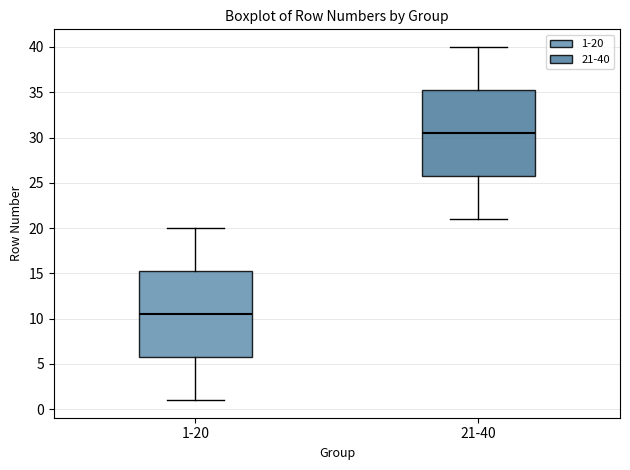

Reading left to right, read every box against the y-axis: the position of its median line, the range the box covers, and the ends of its whiskers. The values are not printed on the chart, so give them approximately, as read against the axis.

1-20: median 10.5, box 6.0 to 15.5, whiskers 1.0 to 20.0
21-40: median 30.5, box 26.0 to 35.5, whiskers 21.0 to 40.0